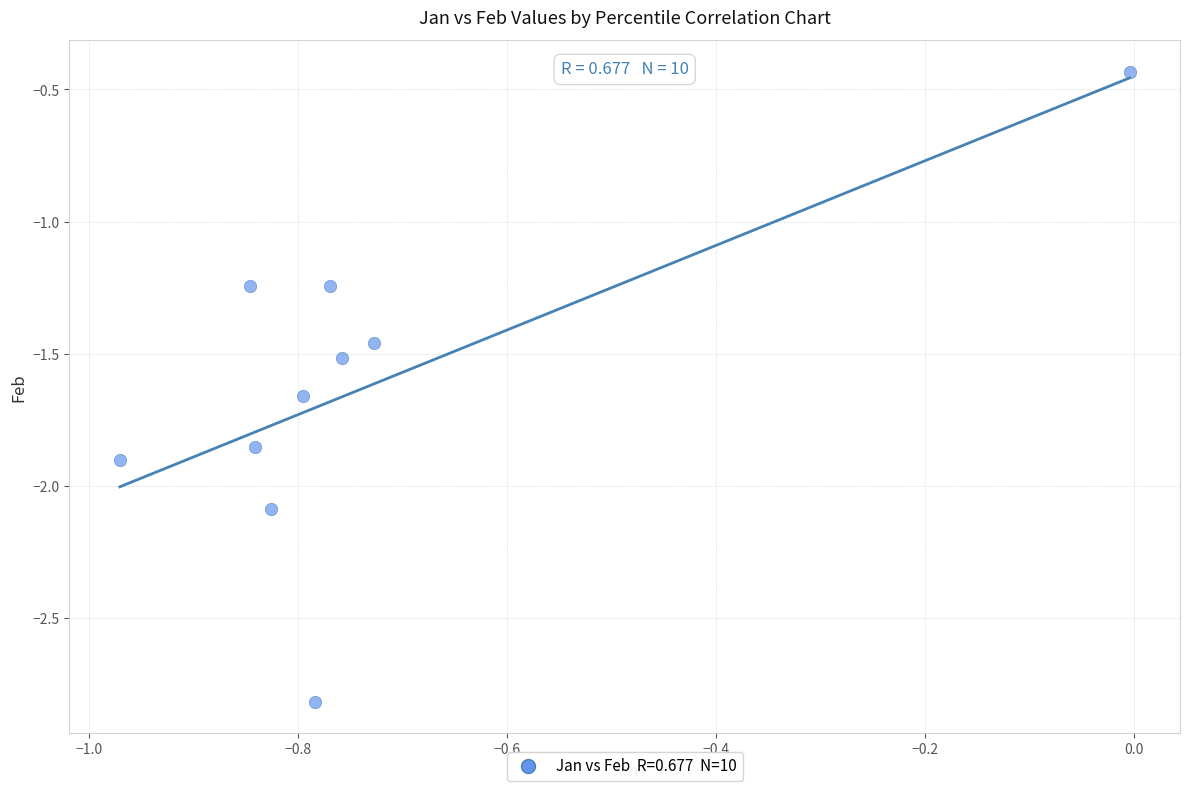

What is the range of Y values (max minus min)?

2.4